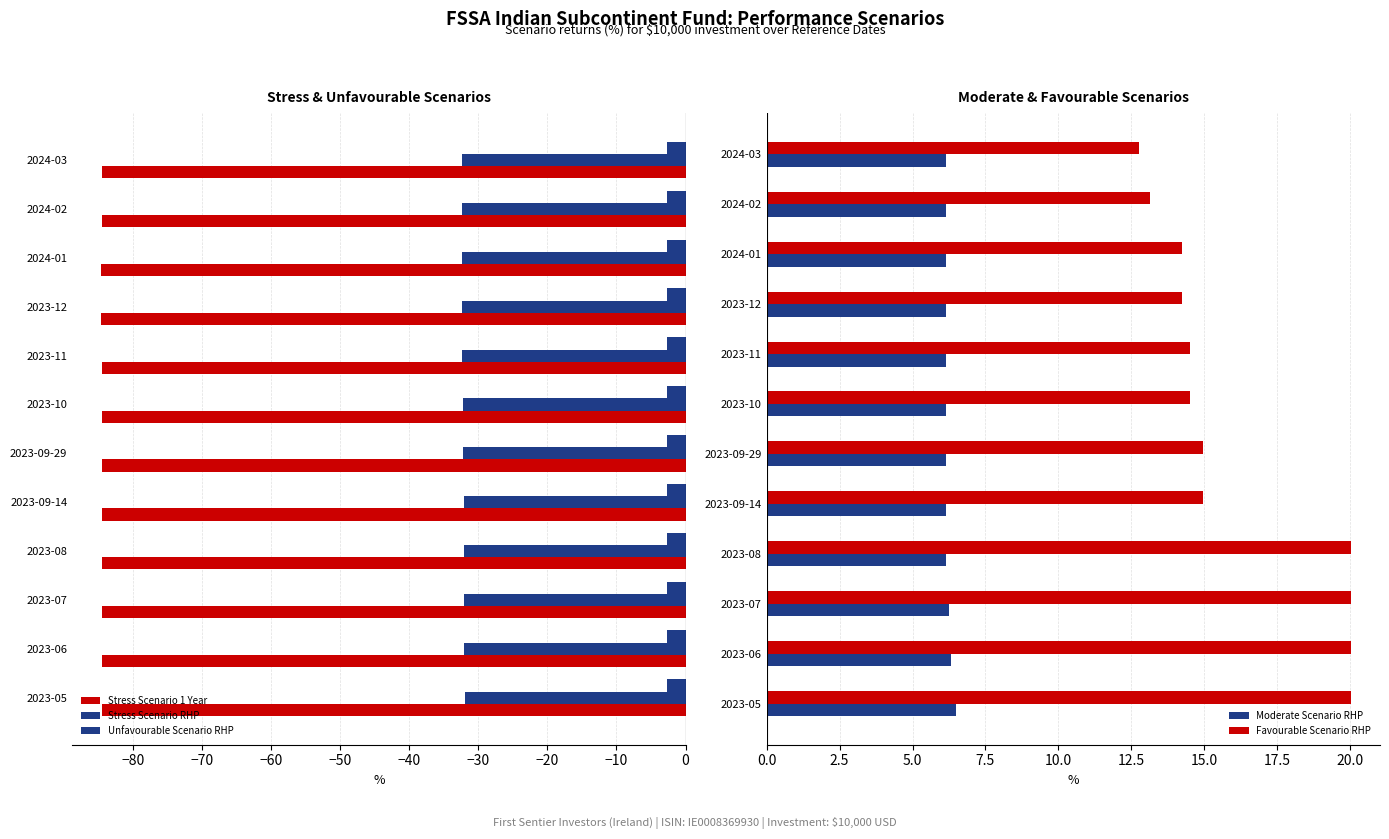

Is the value of Favourable Scenario RHP at 2023-11 greater than the value of Moderate Scenario RHP at 2023-08?

Yes